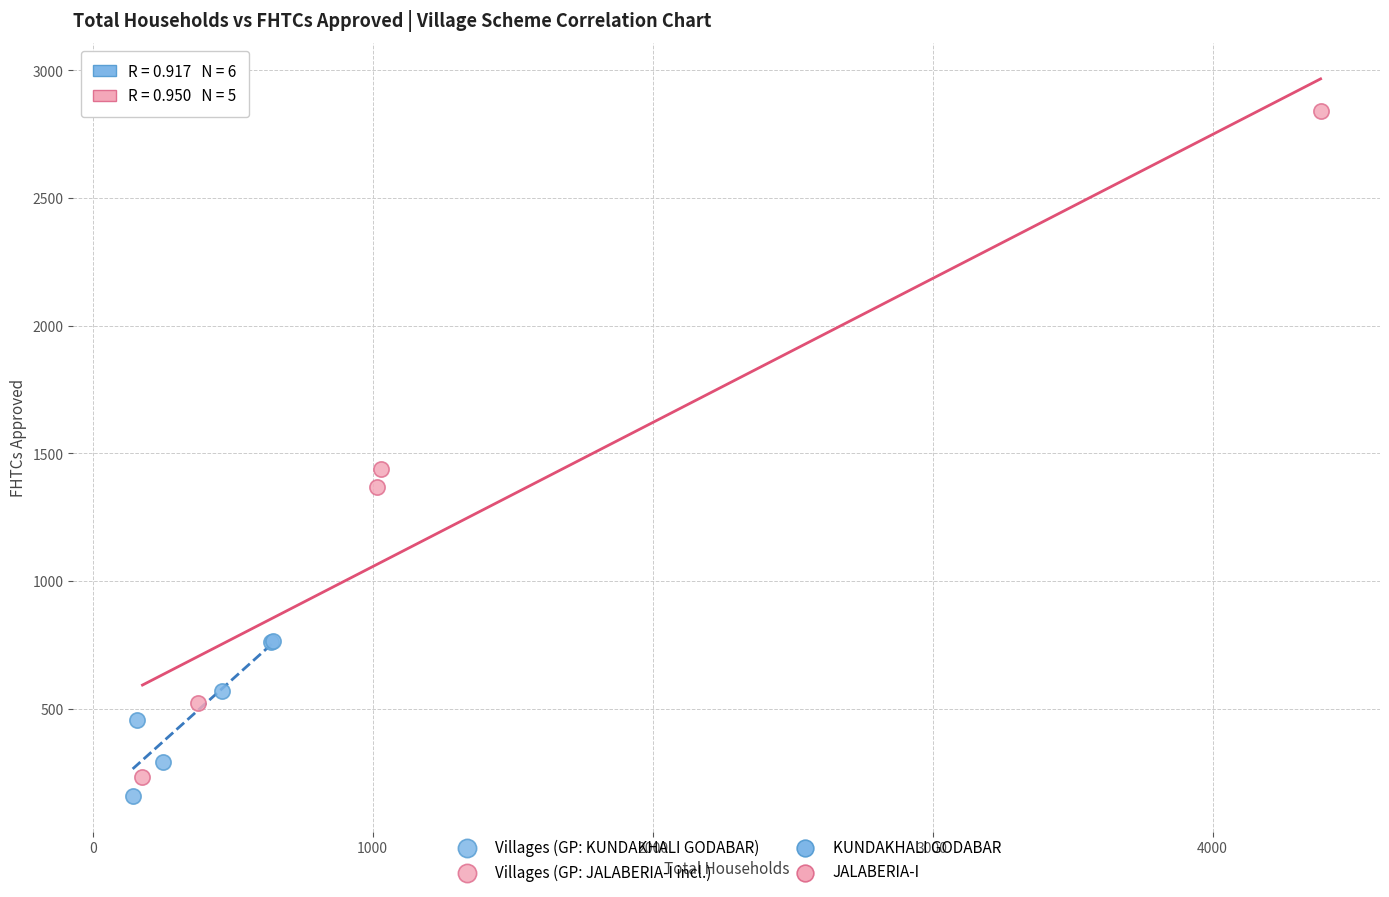

Which series reaches the maximum Y coordinate?

Villages (GP: JALABERIA-I incl.)